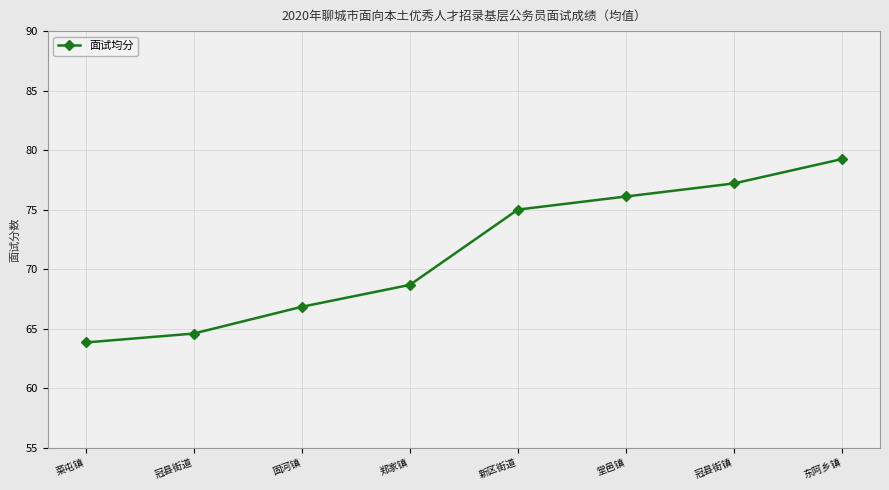

What value does the data have at 冠县街道?

64.6